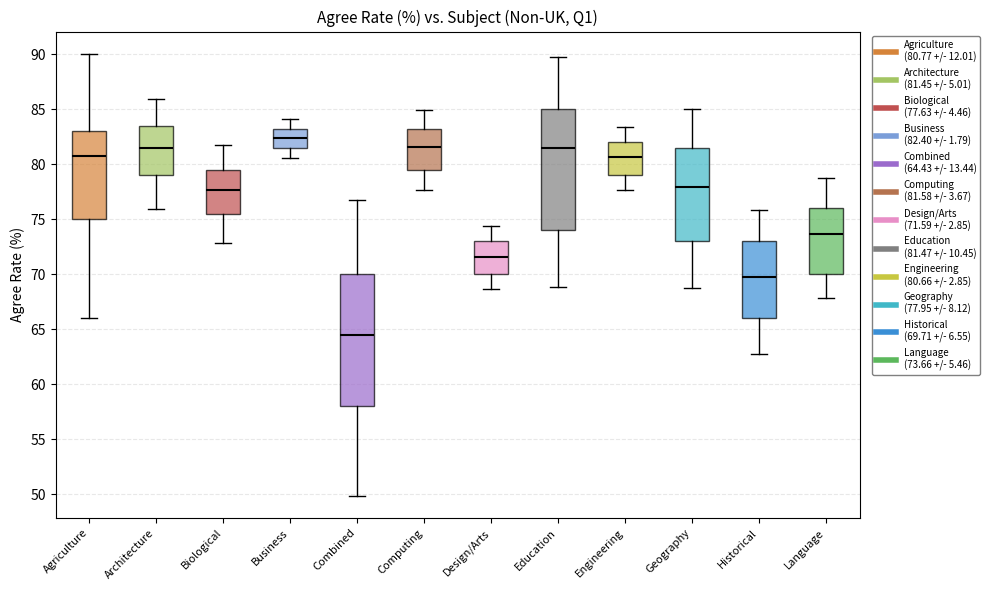

Reading left to right, transcribe this box plot: for each box, give where its median line is, the range the box spans, and where its two whiskers end, as read against the y-axis. The values are not printed on the chart, so give them approximately, as read against the axis.

Agriculture: median 81.0, box 75.0 to 83.0, whiskers 66.0 to 90.0
Architecture: median 81.5, box 79.0 to 83.5, whiskers 76.0 to 86.0
Biological: median 77.5, box 75.5 to 79.5, whiskers 73.0 to 82.0
Business: median 82.5, box 81.5 to 83.0, whiskers 80.5 to 84.0
Combined: median 64.5, box 58.0 to 70.0, whiskers 50.0 to 76.5
Computing: median 81.5, box 79.5 to 83.0, whiskers 77.5 to 85.0
Design/Arts: median 71.5, box 70.0 to 73.0, whiskers 68.5 to 74.5
Education: median 81.5, box 74.0 to 85.0, whiskers 69.0 to 89.5
Engineering: median 80.5, box 79.0 to 82.0, whiskers 77.5 to 83.5
Geography: median 78.0, box 73.0 to 81.5, whiskers 69.0 to 85.0
Historical: median 69.5, box 66.0 to 73.0, whiskers 63.0 to 76.0
Language: median 73.5, box 70.0 to 76.0, whiskers 68.0 to 79.0